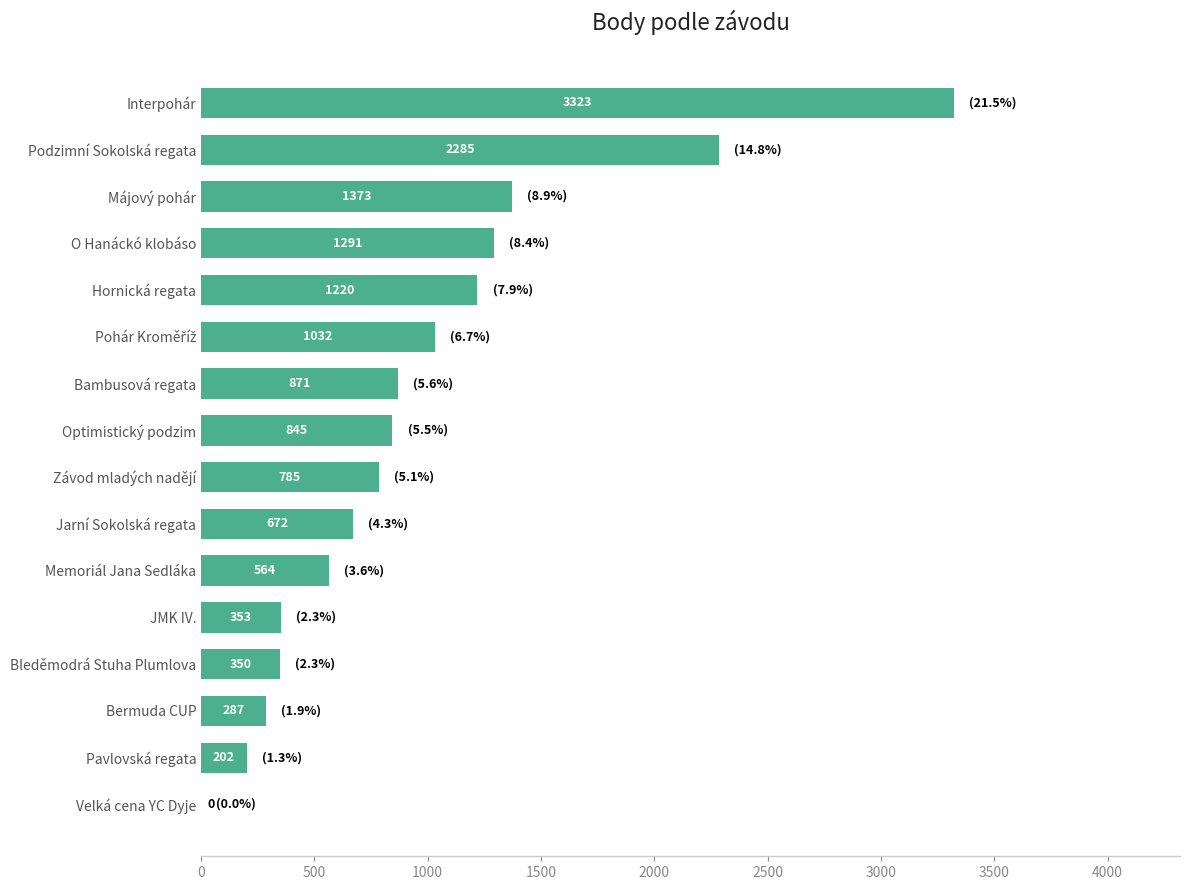

The chart shows a value of 3323 at Interpohár. True or false?

True